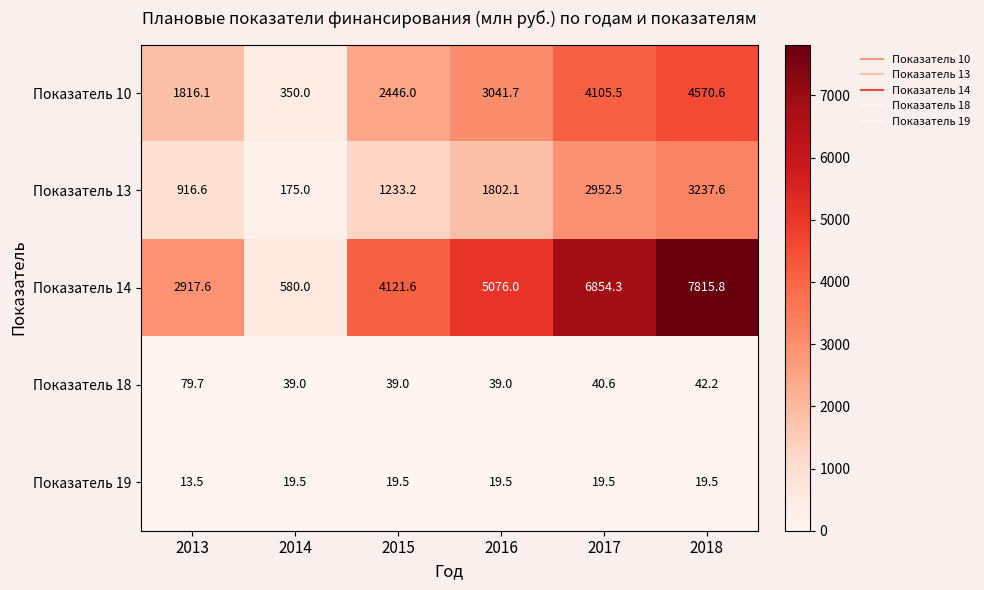

Rank the series at 2015 from highest to lowest value.

Показатель 14, Показатель 10, Показатель 13, Показатель 18, Показатель 19